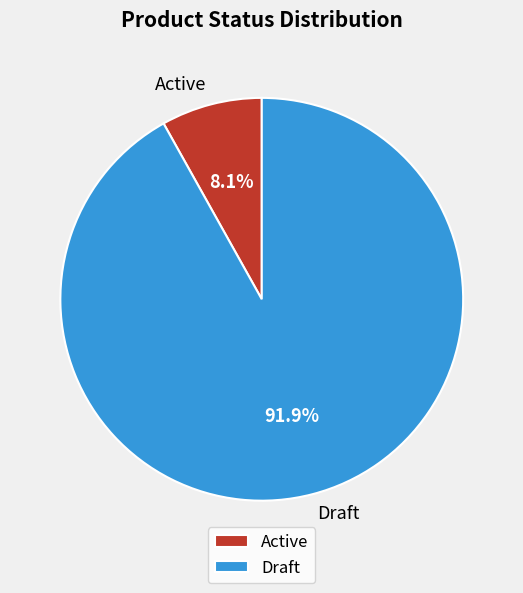

Count the number of slices in the pie.

2